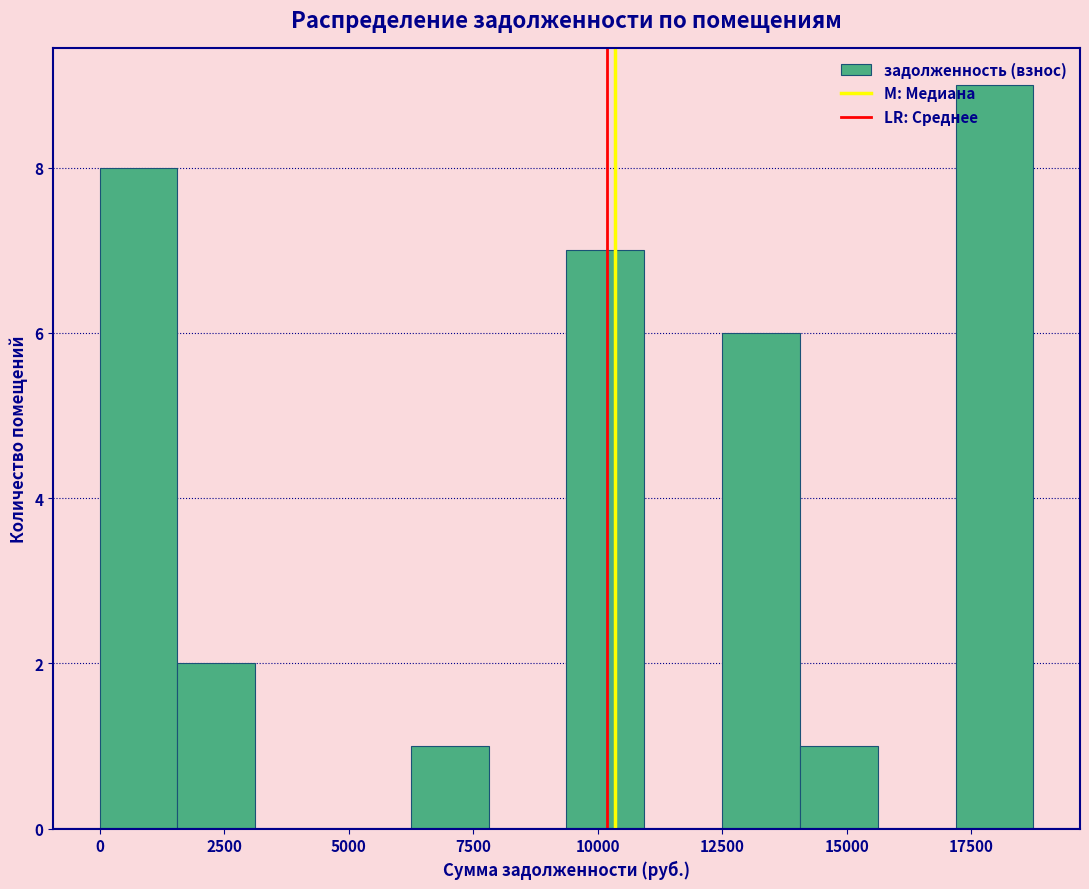

Around what value on the x-axis is the tallest bar? Give the approximate position of its centre, as read against the axis.

18000